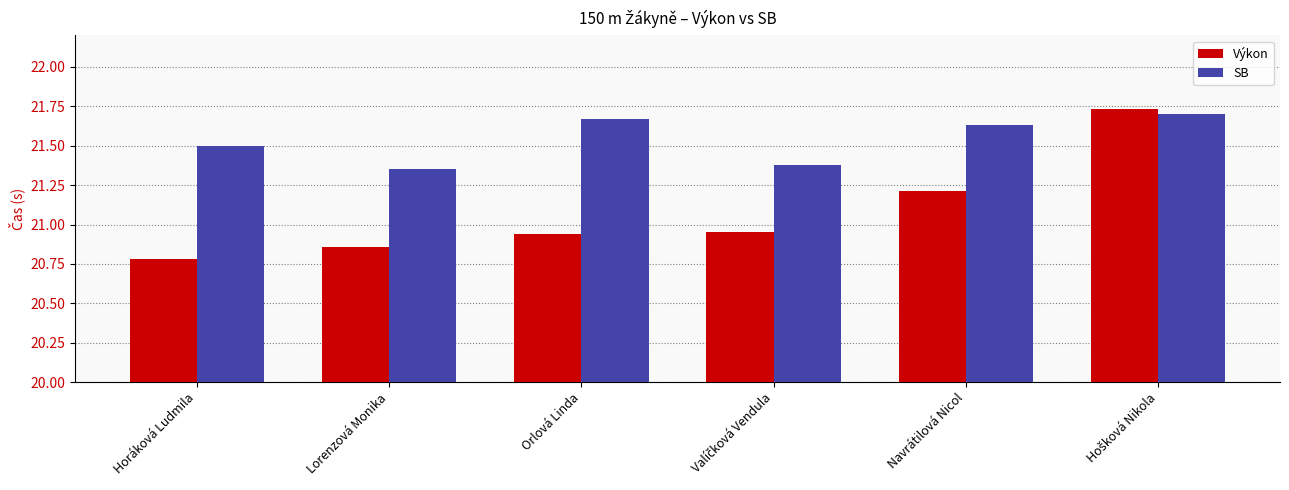

Is it true that Výkon equals 34.8 at Navrátilová Nicol?

False